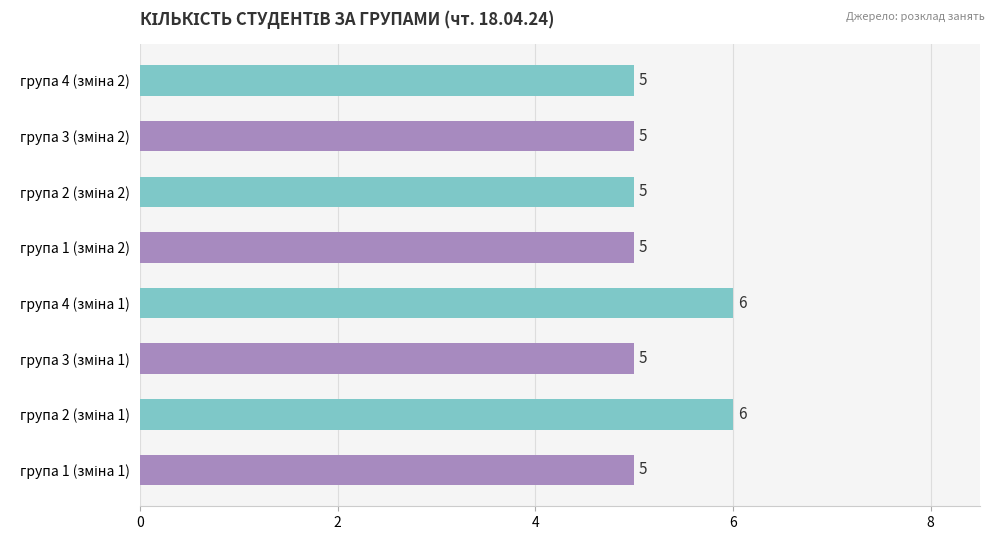

How many values are between 5 and 6?

8